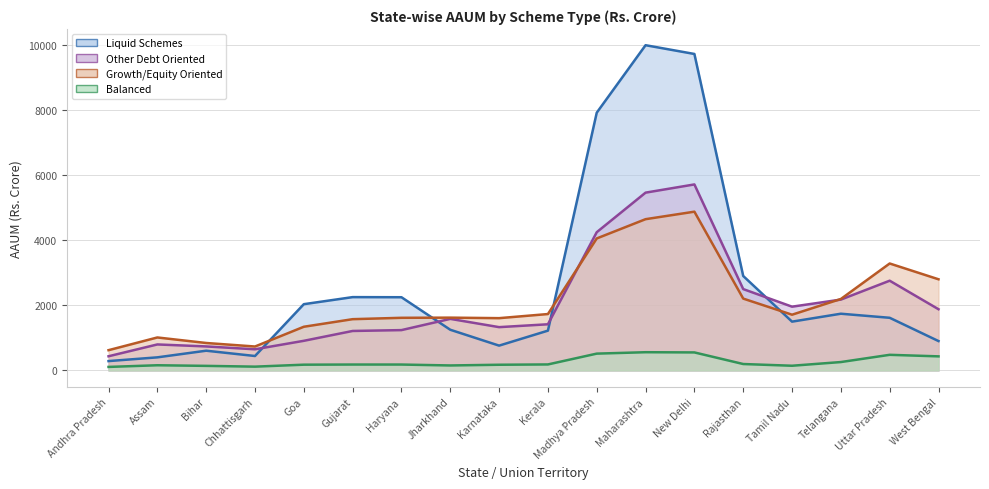

Which series ends up on top after the final intersection of Growth/Equity Oriented (line) and Other Debt Oriented (line)?

Growth/Equity Oriented (line)